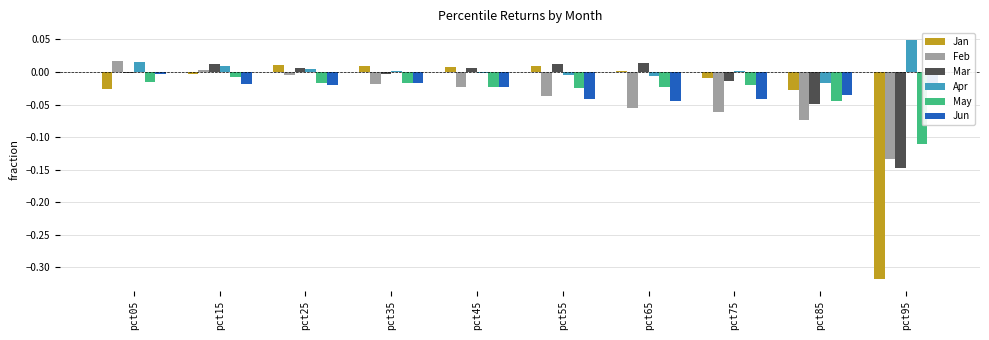

Which category has the highest value across all series?

pct95